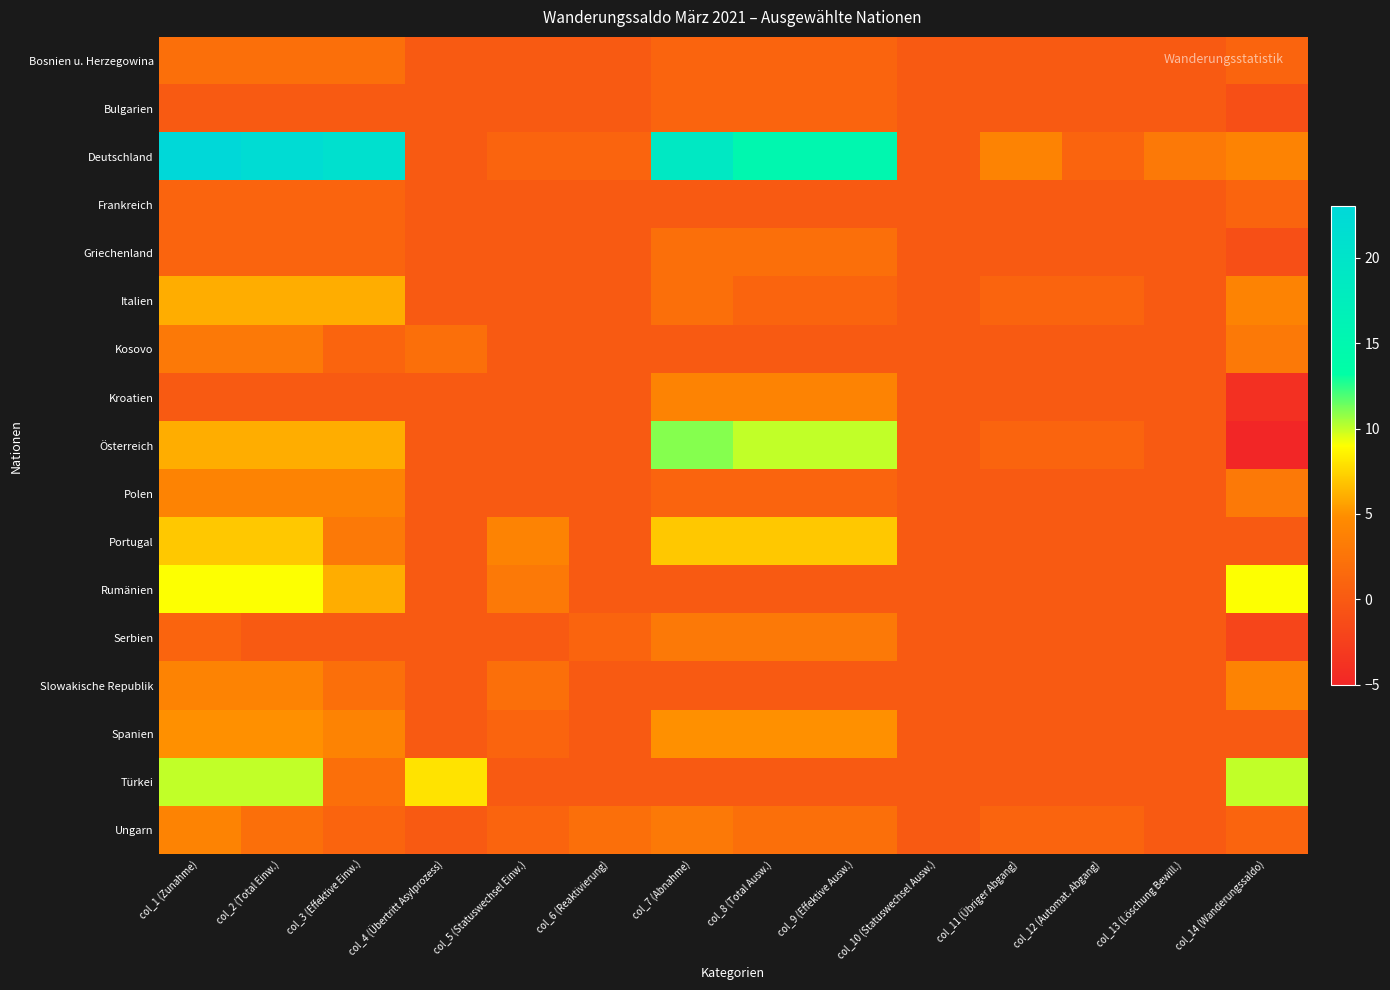

Reading left to right, what are all the values shown in this chart?

Bosnien u. Herzegowina: col_1 (Zunahme)=2	col_2 (Total Einw.)=2	col_3 (Effektive Einw.)=2	col_4 (Übertritt Asylprozess)=0	col_5 (Statuswechsel Einw.)=0	col_6 (Reaktivierung)=0	col_7 (Abnahme)=1	col_8 (Total Ausw.)=1	col_9 (Effektive Ausw.)=1	col_10 (Statuswechsel Ausw.)=0	col_11 (Übriger Abgang)=0	col_12 (Automat. Abgang)=0	col_13 (Löschung Bewill.)=0	col_14 (Wanderungssaldo)=1
Bulgarien: col_1 (Zunahme)=0	col_2 (Total Einw.)=0	col_3 (Effektive Einw.)=0	col_4 (Übertritt Asylprozess)=0	col_5 (Statuswechsel Einw.)=0	col_6 (Reaktivierung)=0	col_7 (Abnahme)=1	col_8 (Total Ausw.)=1	col_9 (Effektive Ausw.)=1	col_10 (Statuswechsel Ausw.)=0	col_11 (Übriger Abgang)=0	col_12 (Automat. Abgang)=0	col_13 (Löschung Bewill.)=0	col_14 (Wanderungssaldo)=-1
Deutschland: col_1 (Zunahme)=23	col_2 (Total Einw.)=22	col_3 (Effektive Einw.)=21	col_4 (Übertritt Asylprozess)=0	col_5 (Statuswechsel Einw.)=1	col_6 (Reaktivierung)=1	col_7 (Abnahme)=19	col_8 (Total Ausw.)=15	col_9 (Effektive Ausw.)=15	col_10 (Statuswechsel Ausw.)=0	col_11 (Übriger Abgang)=4	col_12 (Automat. Abgang)=1	col_13 (Löschung Bewill.)=3	col_14 (Wanderungssaldo)=4
Frankreich: col_1 (Zunahme)=1	col_2 (Total Einw.)=1	col_3 (Effektive Einw.)=1	col_4 (Übertritt Asylprozess)=0	col_5 (Statuswechsel Einw.)=0	col_6 (Reaktivierung)=0	col_7 (Abnahme)=0	col_8 (Total Ausw.)=0	col_9 (Effektive Ausw.)=0	col_10 (Statuswechsel Ausw.)=0	col_11 (Übriger Abgang)=0	col_12 (Automat. Abgang)=0	col_13 (Löschung Bewill.)=0	col_14 (Wanderungssaldo)=1
Griechenland: col_1 (Zunahme)=1	col_2 (Total Einw.)=1	col_3 (Effektive Einw.)=1	col_4 (Übertritt Asylprozess)=0	col_5 (Statuswechsel Einw.)=0	col_6 (Reaktivierung)=0	col_7 (Abnahme)=2	col_8 (Total Ausw.)=2	col_9 (Effektive Ausw.)=2	col_10 (Statuswechsel Ausw.)=0	col_11 (Übriger Abgang)=0	col_12 (Automat. Abgang)=0	col_13 (Löschung Bewill.)=0	col_14 (Wanderungssaldo)=-1
Italien: col_1 (Zunahme)=6	col_2 (Total Einw.)=6	col_3 (Effektive Einw.)=6	col_4 (Übertritt Asylprozess)=0	col_5 (Statuswechsel Einw.)=0	col_6 (Reaktivierung)=0	col_7 (Abnahme)=2	col_8 (Total Ausw.)=1	col_9 (Effektive Ausw.)=1	col_10 (Statuswechsel Ausw.)=0	col_11 (Übriger Abgang)=1	col_12 (Automat. Abgang)=1	col_13 (Löschung Bewill.)=0	col_14 (Wanderungssaldo)=4
Kosovo: col_1 (Zunahme)=3	col_2 (Total Einw.)=3	col_3 (Effektive Einw.)=1	col_4 (Übertritt Asylprozess)=2	col_5 (Statuswechsel Einw.)=0	col_6 (Reaktivierung)=0	col_7 (Abnahme)=0	col_8 (Total Ausw.)=0	col_9 (Effektive Ausw.)=0	col_10 (Statuswechsel Ausw.)=0	col_11 (Übriger Abgang)=0	col_12 (Automat. Abgang)=0	col_13 (Löschung Bewill.)=0	col_14 (Wanderungssaldo)=3
Kroatien: col_1 (Zunahme)=0	col_2 (Total Einw.)=0	col_3 (Effektive Einw.)=0	col_4 (Übertritt Asylprozess)=0	col_5 (Statuswechsel Einw.)=0	col_6 (Reaktivierung)=0	col_7 (Abnahme)=4	col_8 (Total Ausw.)=4	col_9 (Effektive Ausw.)=4	col_10 (Statuswechsel Ausw.)=0	col_11 (Übriger Abgang)=0	col_12 (Automat. Abgang)=0	col_13 (Löschung Bewill.)=0	col_14 (Wanderungssaldo)=-4
Österreich: col_1 (Zunahme)=6	col_2 (Total Einw.)=6	col_3 (Effektive Einw.)=6	col_4 (Übertritt Asylprozess)=0	col_5 (Statuswechsel Einw.)=0	col_6 (Reaktivierung)=0	col_7 (Abnahme)=11	col_8 (Total Ausw.)=10	col_9 (Effektive Ausw.)=10	col_10 (Statuswechsel Ausw.)=0	col_11 (Übriger Abgang)=1	col_12 (Automat. Abgang)=1	col_13 (Löschung Bewill.)=0	col_14 (Wanderungssaldo)=-5
Polen: col_1 (Zunahme)=4	col_2 (Total Einw.)=4	col_3 (Effektive Einw.)=4	col_4 (Übertritt Asylprozess)=0	col_5 (Statuswechsel Einw.)=0	col_6 (Reaktivierung)=0	col_7 (Abnahme)=1	col_8 (Total Ausw.)=1	col_9 (Effektive Ausw.)=1	col_10 (Statuswechsel Ausw.)=0	col_11 (Übriger Abgang)=0	col_12 (Automat. Abgang)=0	col_13 (Löschung Bewill.)=0	col_14 (Wanderungssaldo)=3
Portugal: col_1 (Zunahme)=7	col_2 (Total Einw.)=7	col_3 (Effektive Einw.)=3	col_4 (Übertritt Asylprozess)=0	col_5 (Statuswechsel Einw.)=4	col_6 (Reaktivierung)=0	col_7 (Abnahme)=7	col_8 (Total Ausw.)=7	col_9 (Effektive Ausw.)=7	col_10 (Statuswechsel Ausw.)=0	col_11 (Übriger Abgang)=0	col_12 (Automat. Abgang)=0	col_13 (Löschung Bewill.)=0	col_14 (Wanderungssaldo)=0
Rumänien: col_1 (Zunahme)=9	col_2 (Total Einw.)=9	col_3 (Effektive Einw.)=6	col_4 (Übertritt Asylprozess)=0	col_5 (Statuswechsel Einw.)=3	col_6 (Reaktivierung)=0	col_7 (Abnahme)=0	col_8 (Total Ausw.)=0	col_9 (Effektive Ausw.)=0	col_10 (Statuswechsel Ausw.)=0	col_11 (Übriger Abgang)=0	col_12 (Automat. Abgang)=0	col_13 (Löschung Bewill.)=0	col_14 (Wanderungssaldo)=9
Serbien: col_1 (Zunahme)=1	col_2 (Total Einw.)=0	col_3 (Effektive Einw.)=0	col_4 (Übertritt Asylprozess)=0	col_5 (Statuswechsel Einw.)=0	col_6 (Reaktivierung)=1	col_7 (Abnahme)=3	col_8 (Total Ausw.)=3	col_9 (Effektive Ausw.)=3	col_10 (Statuswechsel Ausw.)=0	col_11 (Übriger Abgang)=0	col_12 (Automat. Abgang)=0	col_13 (Löschung Bewill.)=0	col_14 (Wanderungssaldo)=-2
Slowakische Republik: col_1 (Zunahme)=4	col_2 (Total Einw.)=4	col_3 (Effektive Einw.)=2	col_4 (Übertritt Asylprozess)=0	col_5 (Statuswechsel Einw.)=2	col_6 (Reaktivierung)=0	col_7 (Abnahme)=0	col_8 (Total Ausw.)=0	col_9 (Effektive Ausw.)=0	col_10 (Statuswechsel Ausw.)=0	col_11 (Übriger Abgang)=0	col_12 (Automat. Abgang)=0	col_13 (Löschung Bewill.)=0	col_14 (Wanderungssaldo)=4
Spanien: col_1 (Zunahme)=5	col_2 (Total Einw.)=5	col_3 (Effektive Einw.)=4	col_4 (Übertritt Asylprozess)=0	col_5 (Statuswechsel Einw.)=1	col_6 (Reaktivierung)=0	col_7 (Abnahme)=5	col_8 (Total Ausw.)=5	col_9 (Effektive Ausw.)=5	col_10 (Statuswechsel Ausw.)=0	col_11 (Übriger Abgang)=0	col_12 (Automat. Abgang)=0	col_13 (Löschung Bewill.)=0	col_14 (Wanderungssaldo)=0
Türkei: col_1 (Zunahme)=10	col_2 (Total Einw.)=10	col_3 (Effektive Einw.)=2	col_4 (Übertritt Asylprozess)=8	col_5 (Statuswechsel Einw.)=0	col_6 (Reaktivierung)=0	col_7 (Abnahme)=0	col_8 (Total Ausw.)=0	col_9 (Effektive Ausw.)=0	col_10 (Statuswechsel Ausw.)=0	col_11 (Übriger Abgang)=0	col_12 (Automat. Abgang)=0	col_13 (Löschung Bewill.)=0	col_14 (Wanderungssaldo)=10
Ungarn: col_1 (Zunahme)=4	col_2 (Total Einw.)=2	col_3 (Effektive Einw.)=1	col_4 (Übertritt Asylprozess)=0	col_5 (Statuswechsel Einw.)=1	col_6 (Reaktivierung)=2	col_7 (Abnahme)=3	col_8 (Total Ausw.)=2	col_9 (Effektive Ausw.)=2	col_10 (Statuswechsel Ausw.)=0	col_11 (Übriger Abgang)=1	col_12 (Automat. Abgang)=1	col_13 (Löschung Bewill.)=0	col_14 (Wanderungssaldo)=1